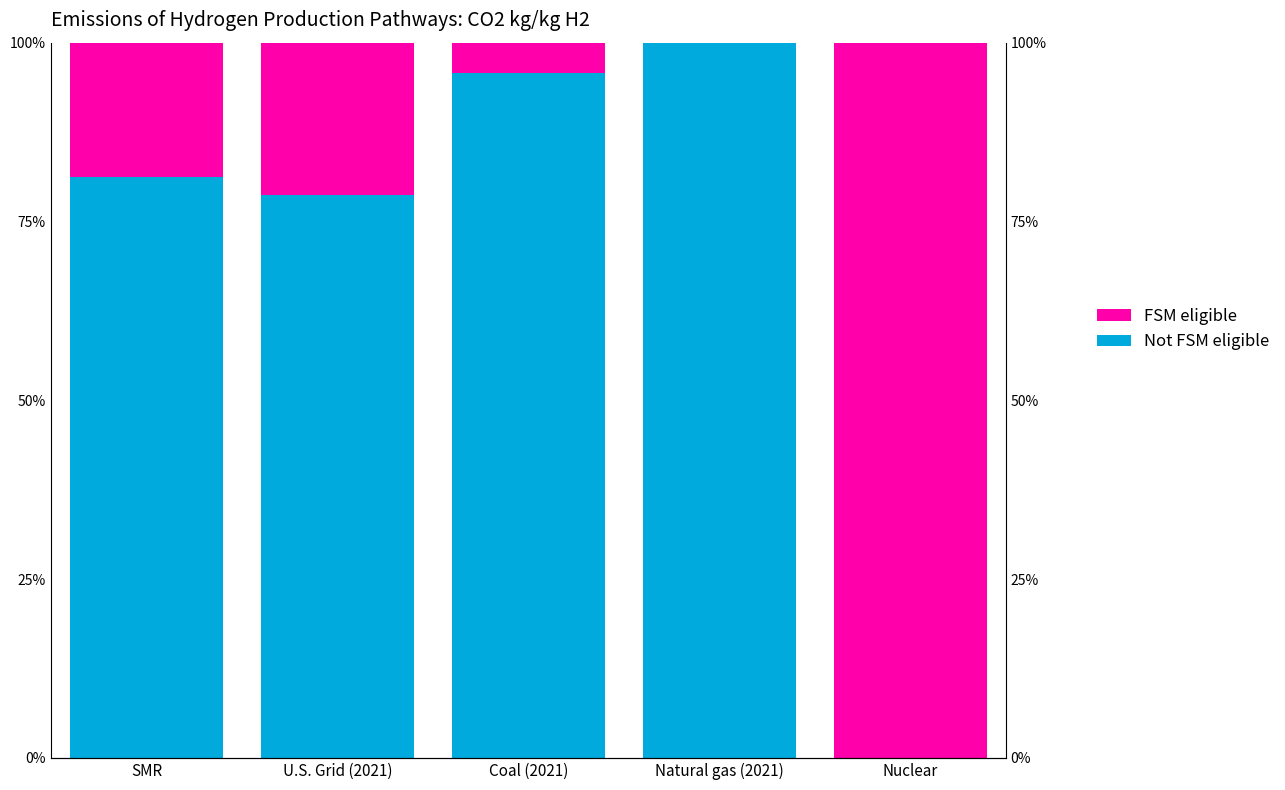

Where is Not FSM eligible nearest to the value 50?

U.S. Grid (2021)